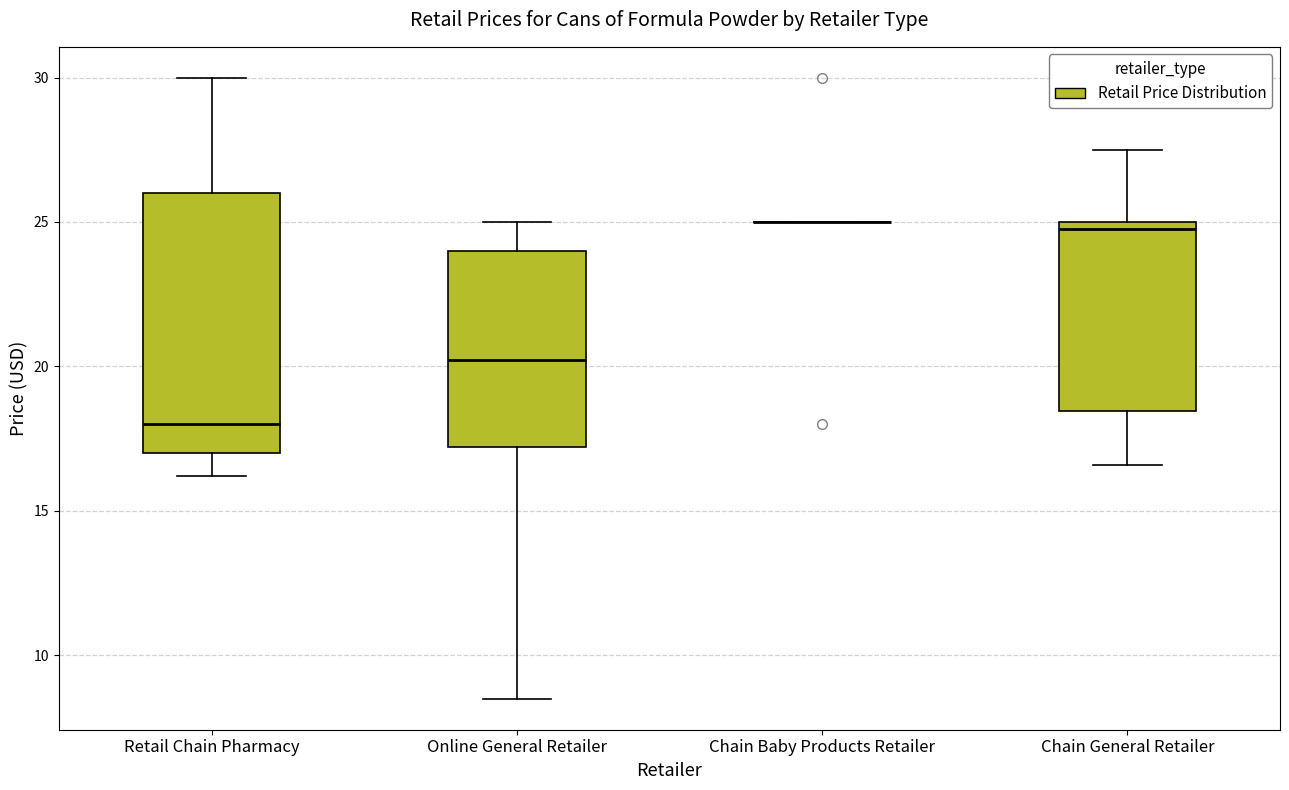

Reading left to right, transcribe this box plot: for each box, give where its median line is, the range the box spans, and where its two whiskers end, as read against the y-axis. The values are not printed on the chart, so give them approximately, as read against the axis.

Retail Chain Pharmacy: median 18.0, box 17.0 to 26.0, whiskers 16.0 to 30.0
Online General Retailer: median 20.0, box 17.0 to 24.0, whiskers 8.5 to 25.0
Chain Baby Products Retailer: box collapsed to a line at 25.0, whiskers 25.0 to 25.0
Chain General Retailer: median 24.5, box 18.5 to 25.0, whiskers 16.5 to 27.5